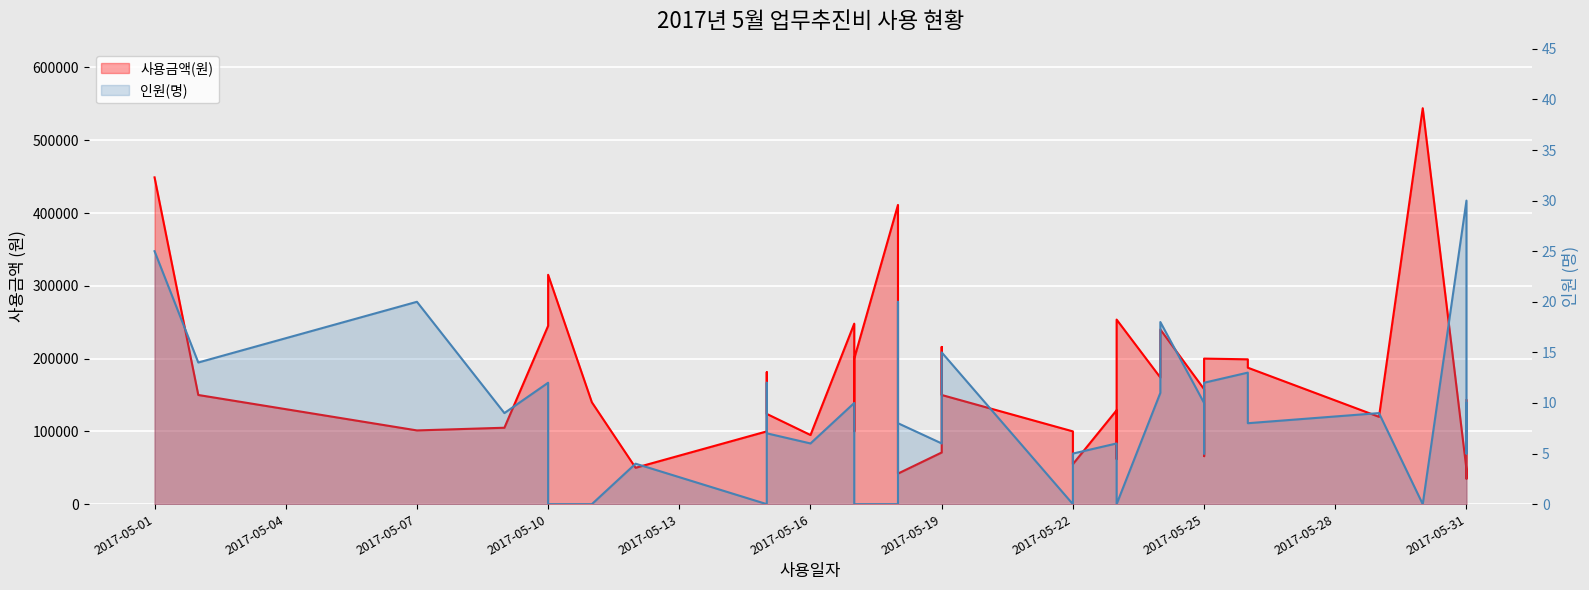

Between 17 and 24, which series saw the biggest shift?

사용금액(원)